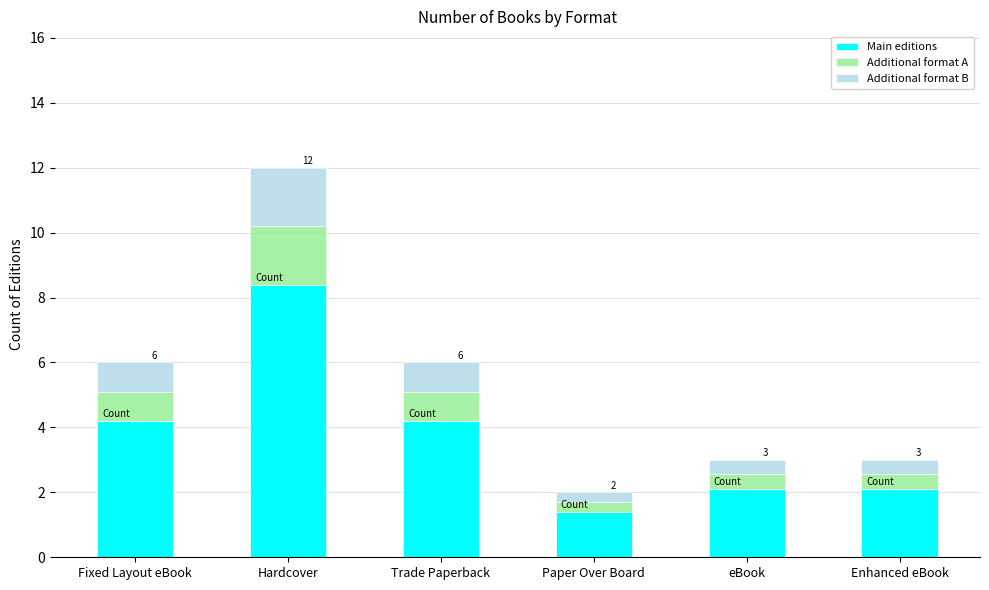

What is the maximum value for Main editions?

8.4